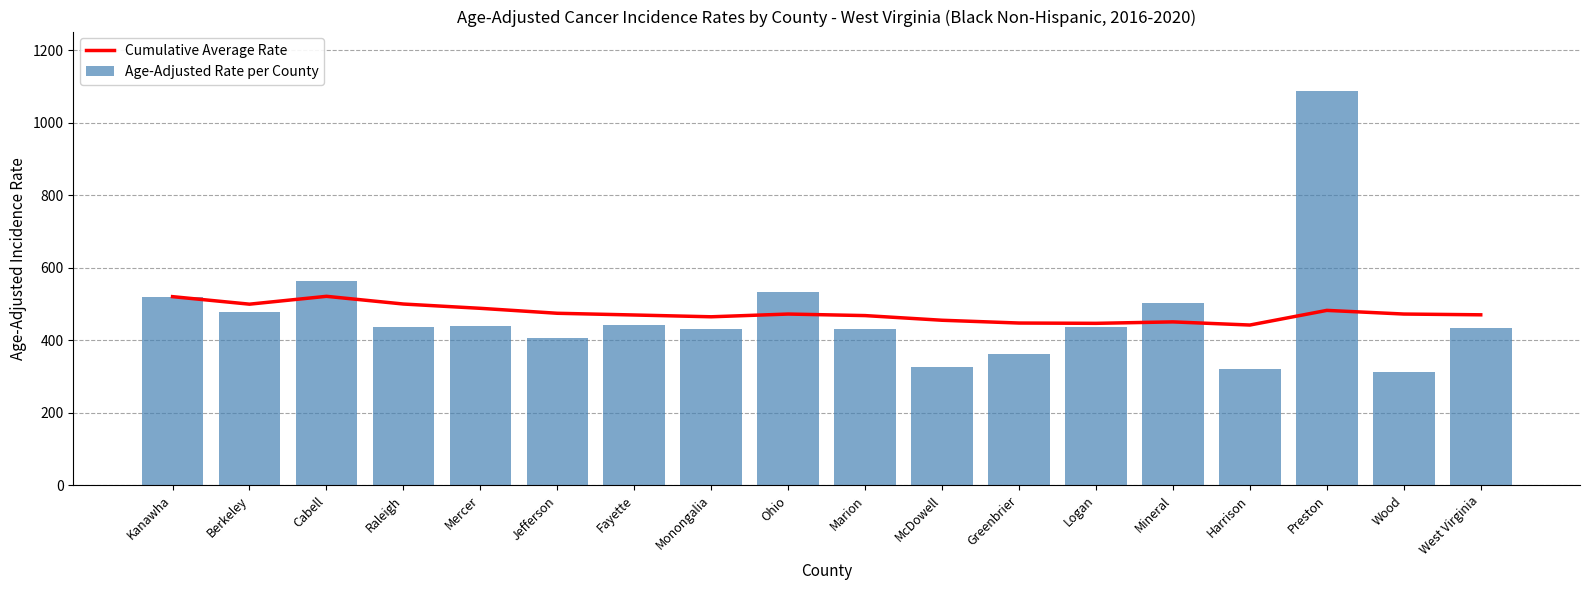

At which label is Age-Adjusted Rate per County closest to 699?

Cabell